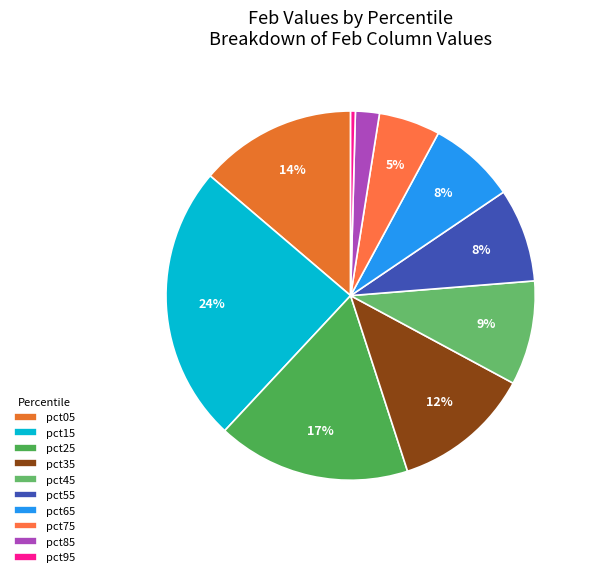

True or false: pct95 accounts for 0% of the total.

True